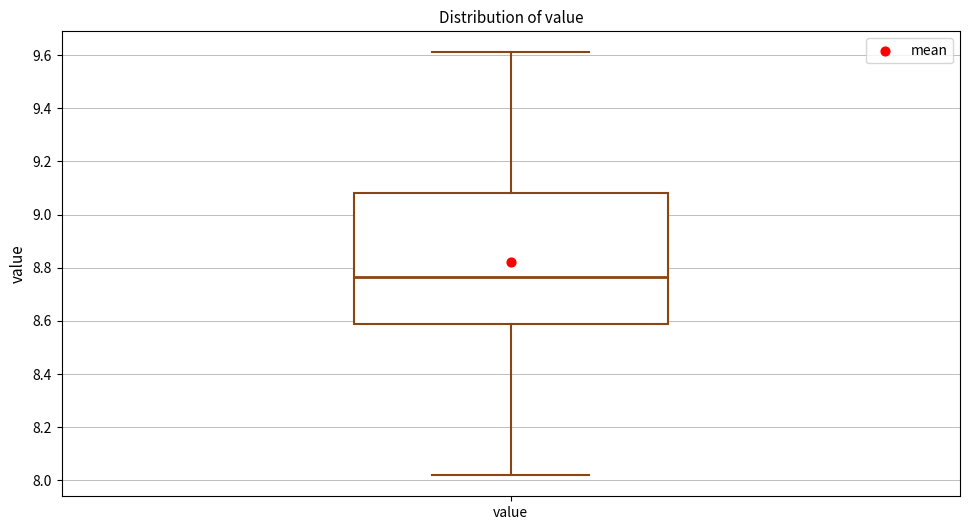

Transcribe this box plot: give where the median line is, the range the box spans, and where the two whiskers end, as read against the y-axis. The values are not printed on the chart, so give them approximately, as read against the axis.

median 8.76, box 8.58 to 9.08, whiskers 8.02 to 9.62